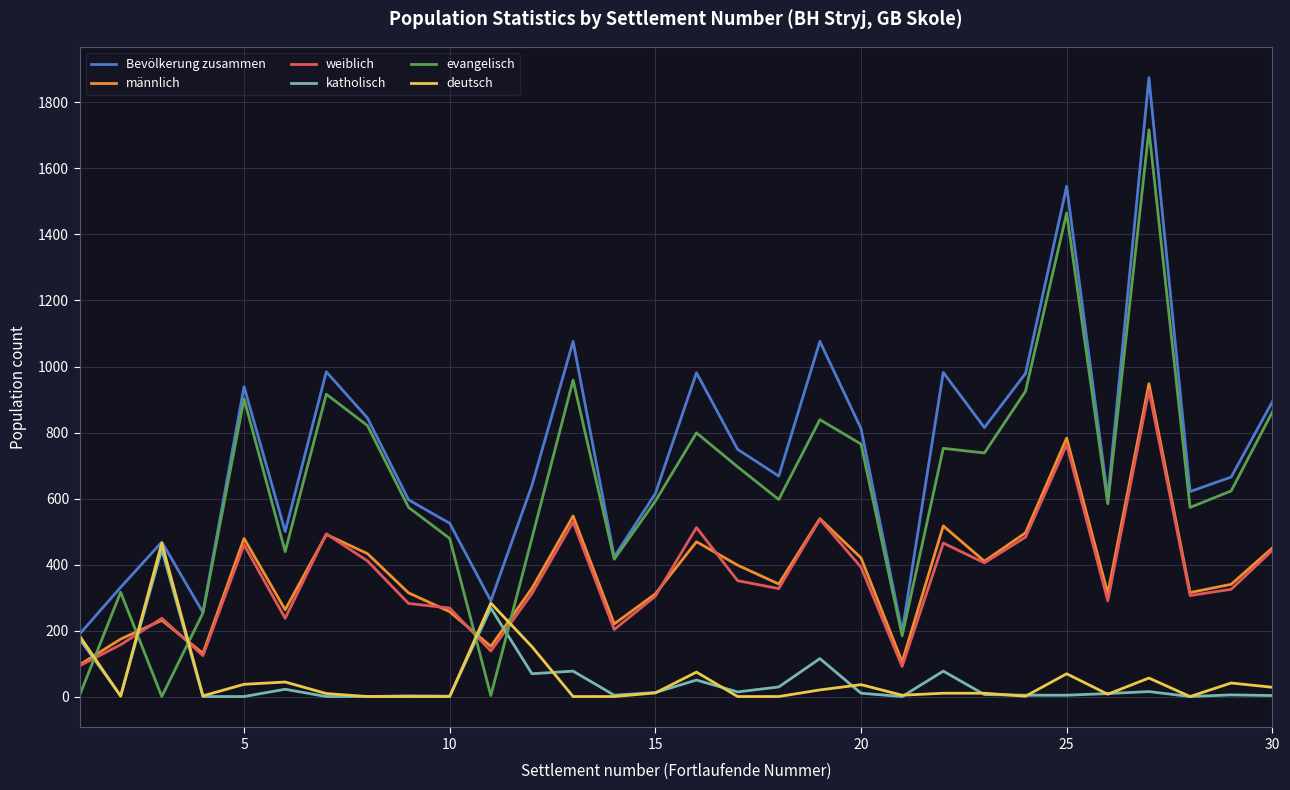

True or false: männlich and katholisch cross at least once.

True